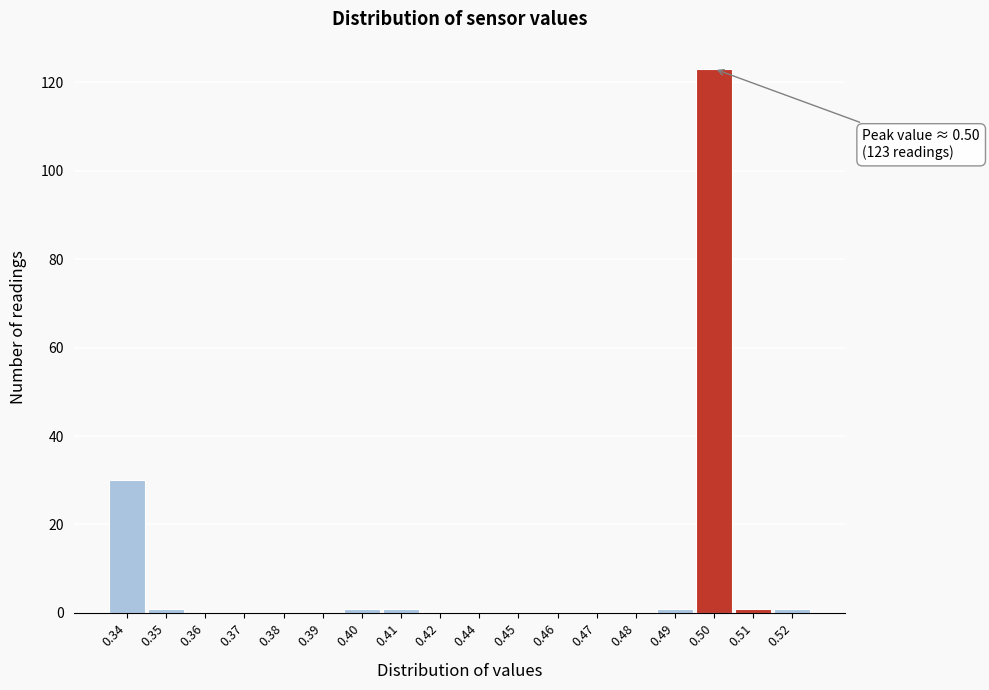

Reading left to right, list all the values displayed in this chart.

0.34=30	0.35=1	0.36=0	0.37=0	0.38=0	0.39=0	0.40=1	0.41=1	0.42=0	0.44=0	0.45=0	0.46=0	0.47=0	0.48=0	0.49=1	0.50=123	0.51=1	0.52=1